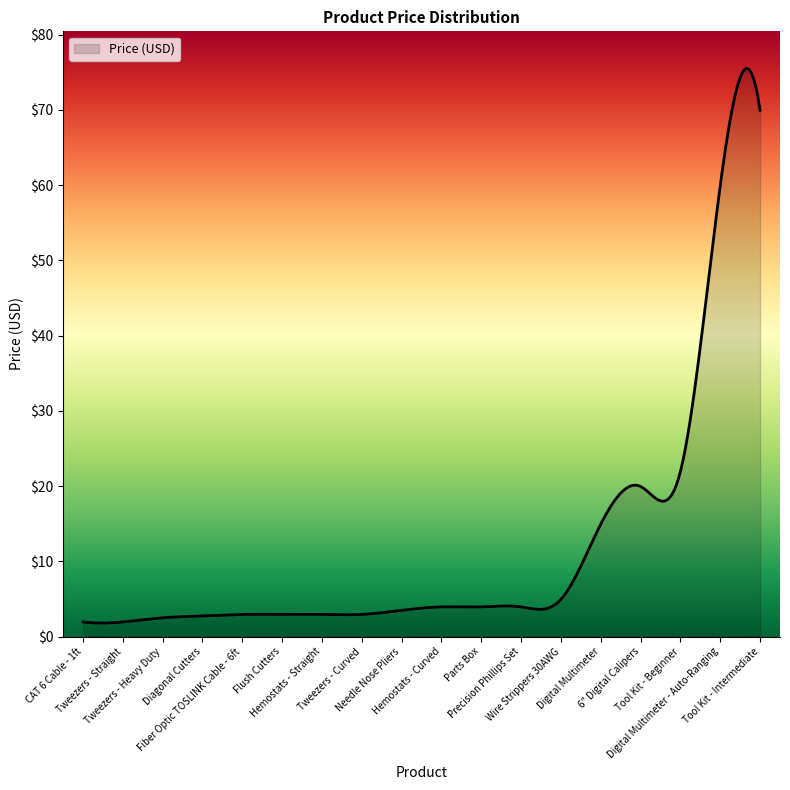

What is the difference between the maximum and minimum values?

73.7